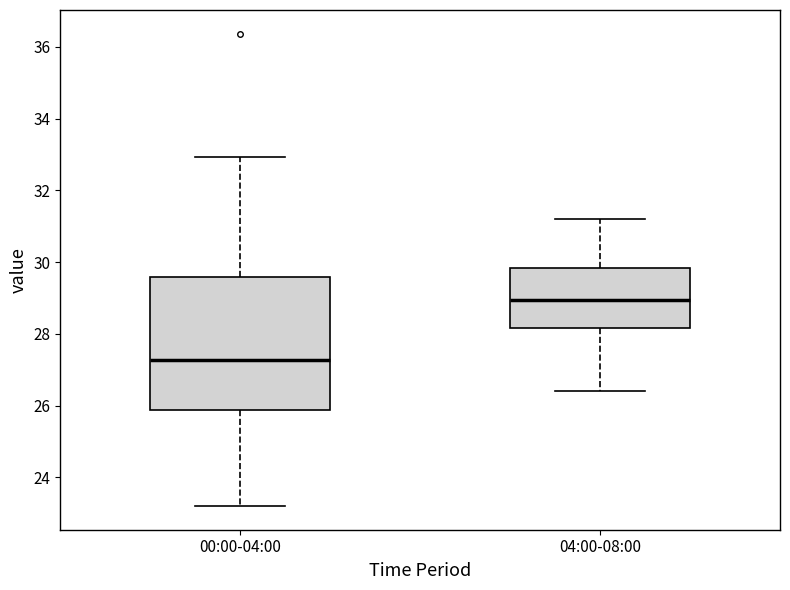

Where does the lower whisker of the box for 00:00-04:00 end on the y-axis? The values are not printed on the chart, so give them approximately, as read against the axis.

23.2